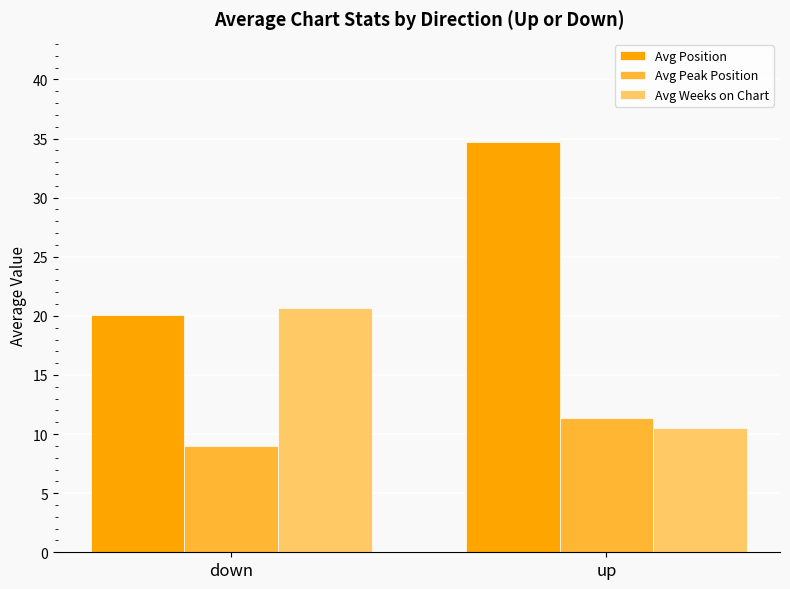

Which category has the highest value in the Avg Peak Position series?

up